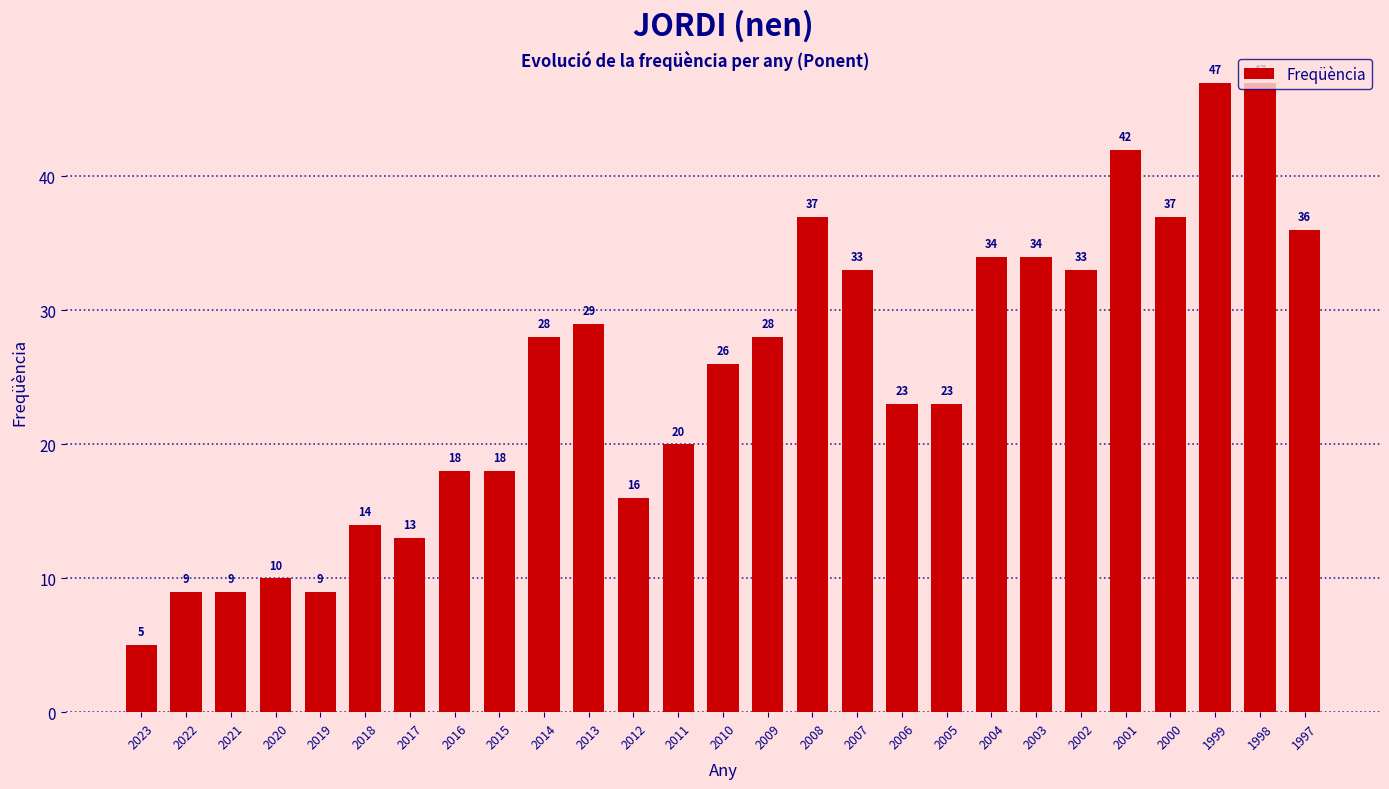

What value does the data have at 1998, to the nearest 10?

50